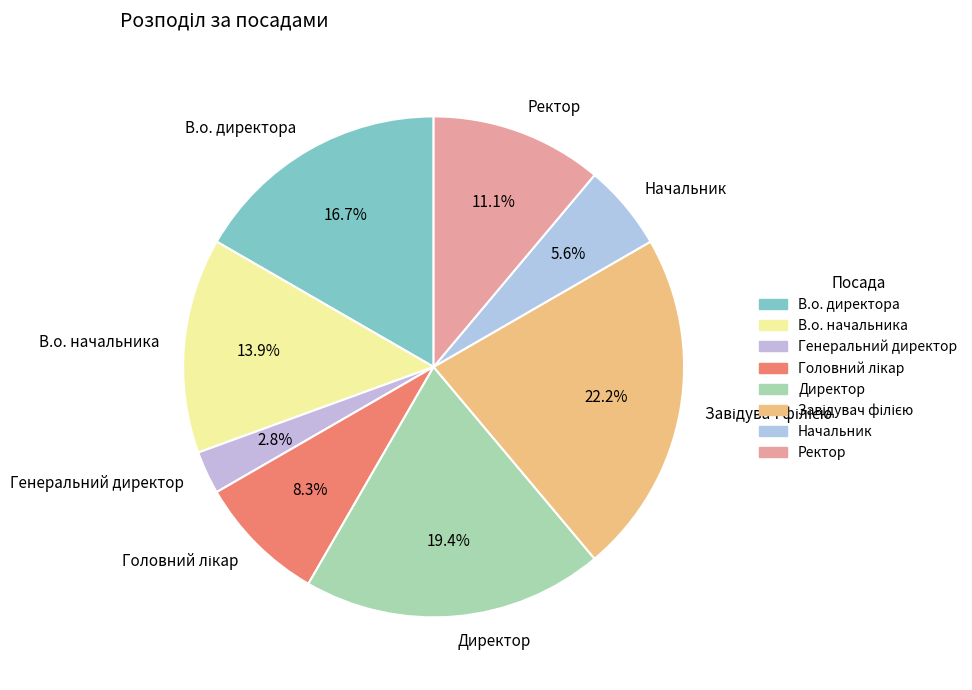

To the nearest percent, what portion does Директор represent?

19%